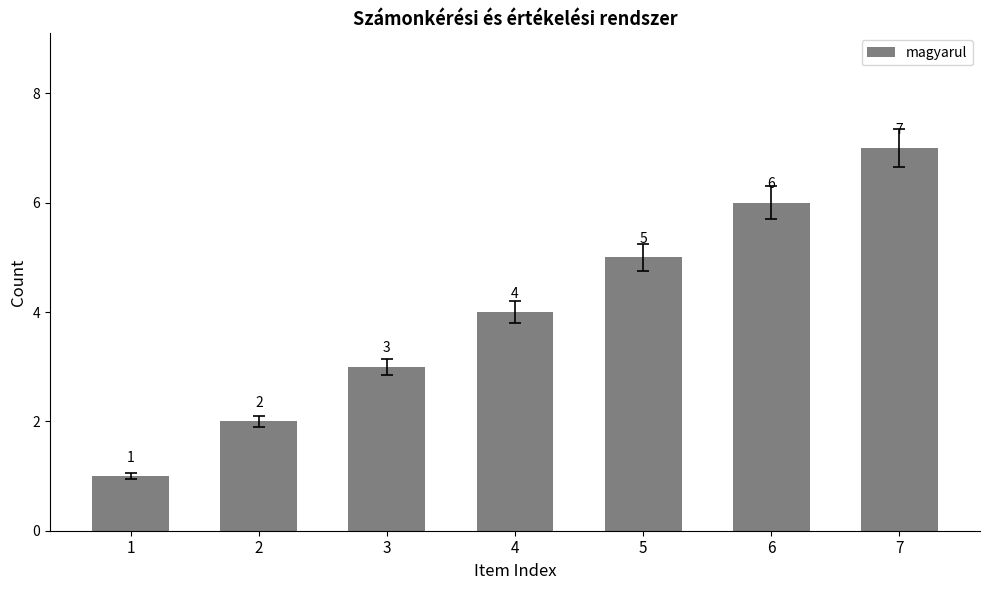

Reading left to right, list all the values displayed in this chart.

1	2	3	4	5	6	7